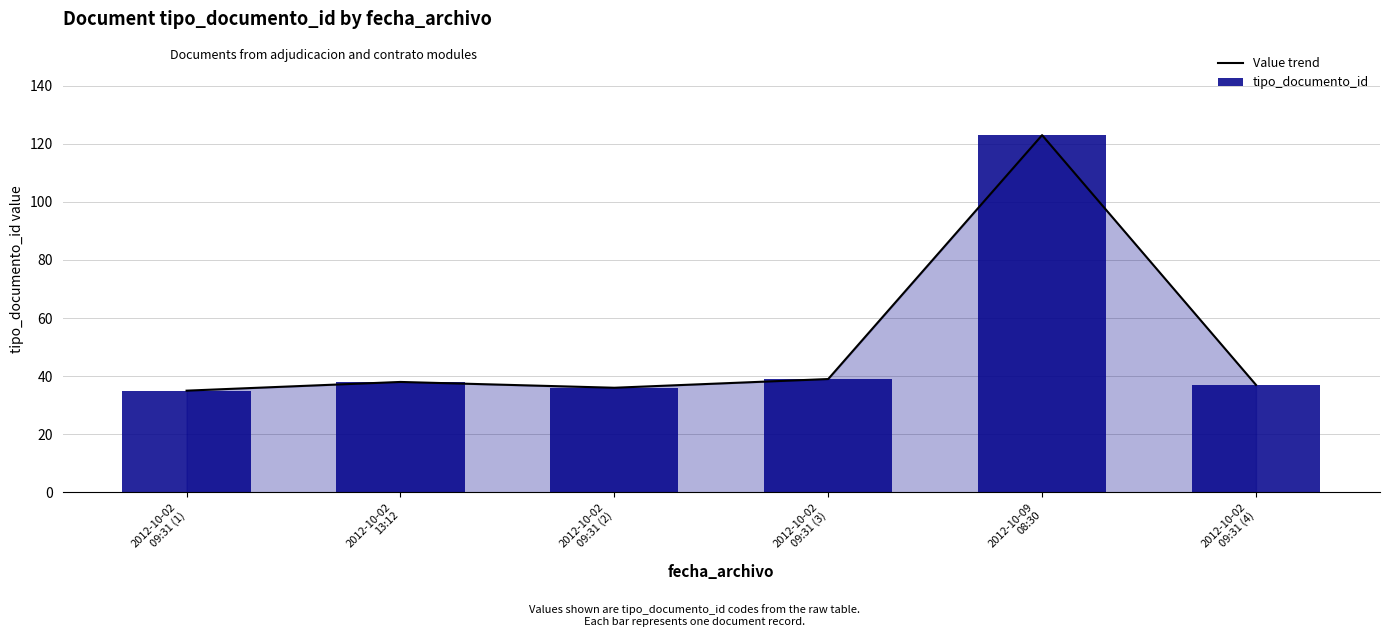

At which label does tipo_documento_id reach its minimum?

2012-10-02
09:31 (1)